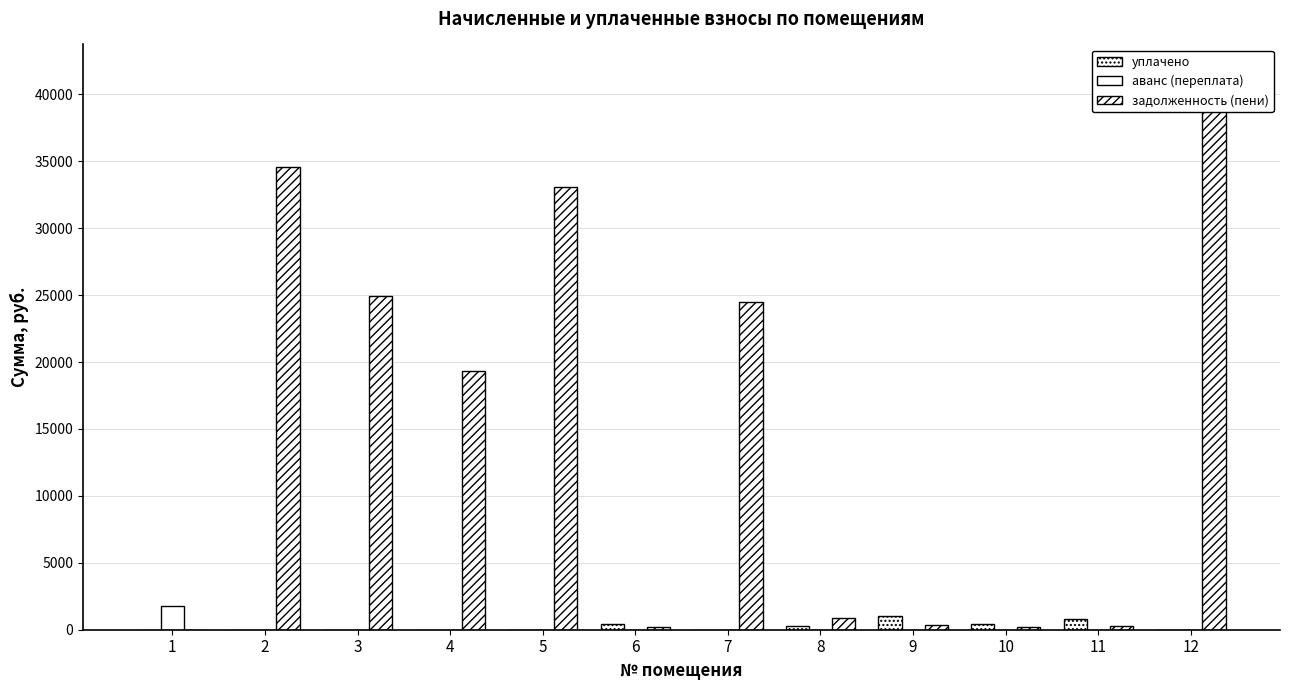

Reading left to right, list all the values displayed in this chart.

уплачено: 0.0	0.0	0.0	0.0	0.0	436.8	0.0	254.4	1020.3	423.0	829.7	0.0
аванс (переплата): 1800.8	0.0	0.0	0.0	0.0	0.0	0.0	0.0	0.0	0.0	0.0	0.0
задолженность (пени): 0.0	34604.6	24966.8	19308.7	33078.9	218.4	24446.2	867.0	354.1	211.5	288.0	41641.7